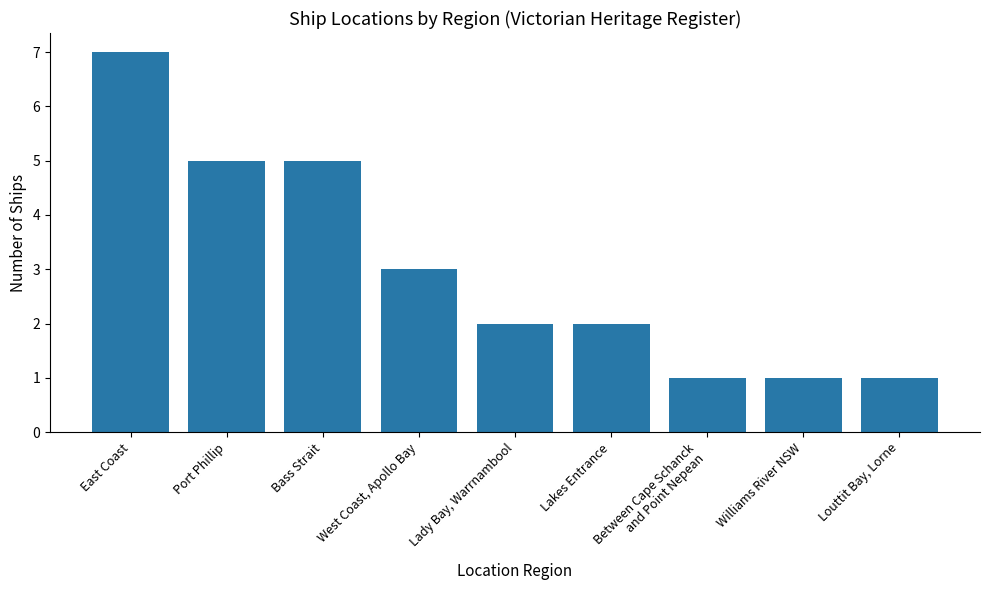

Are the bars grouped side by side (vs. stacked)?

No